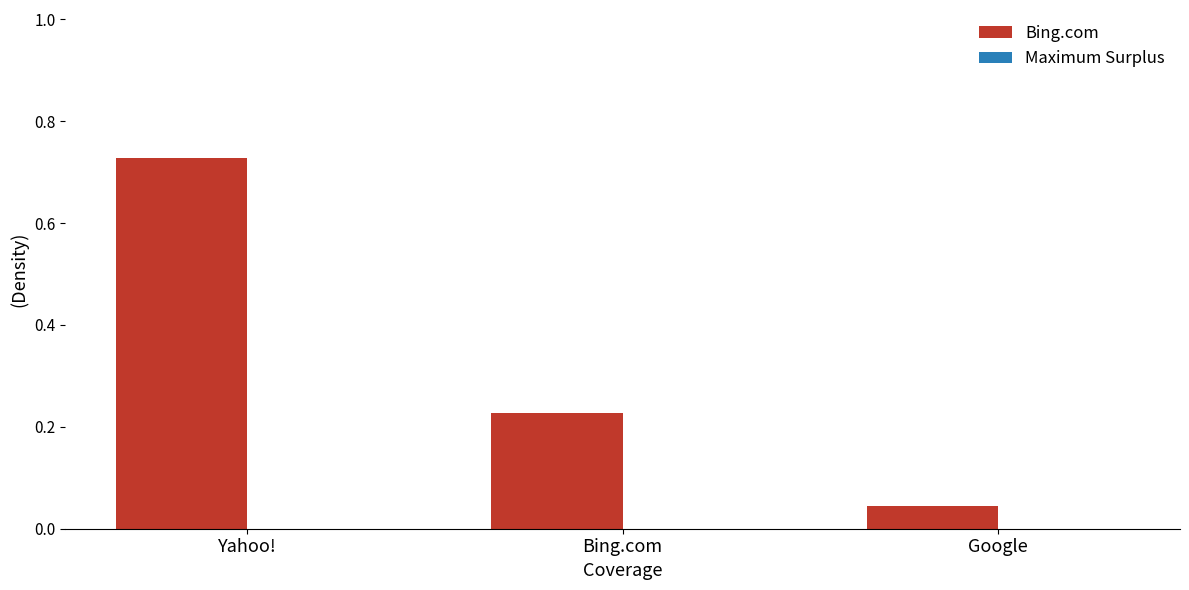

What is the sum of the values at Google and Bing.com?

0.3